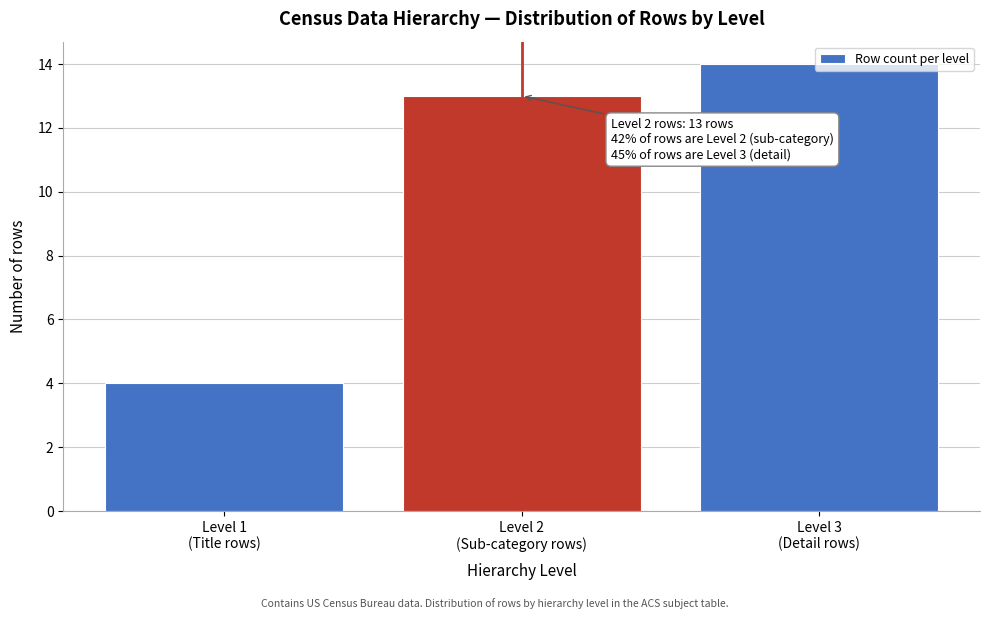

What is the value of the 1st bar from the left?

4